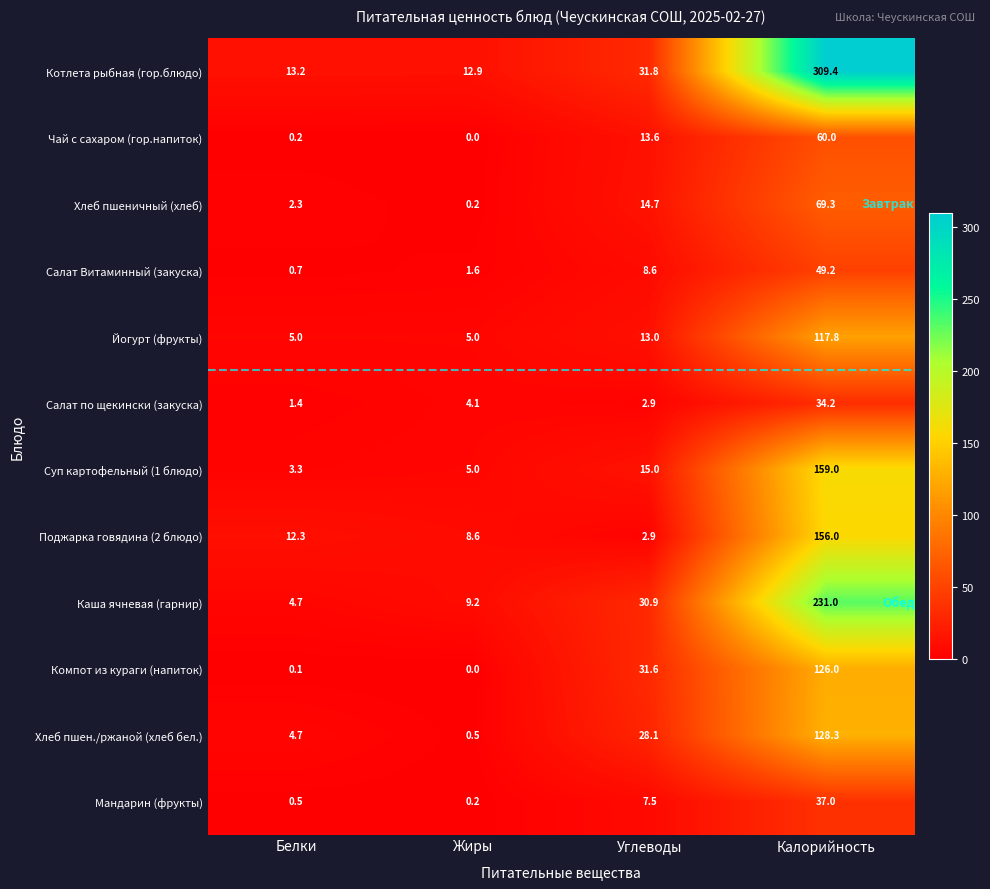

What is the difference between the second highest and minimum values in the Компот из кураги (напиток) series?

31.6